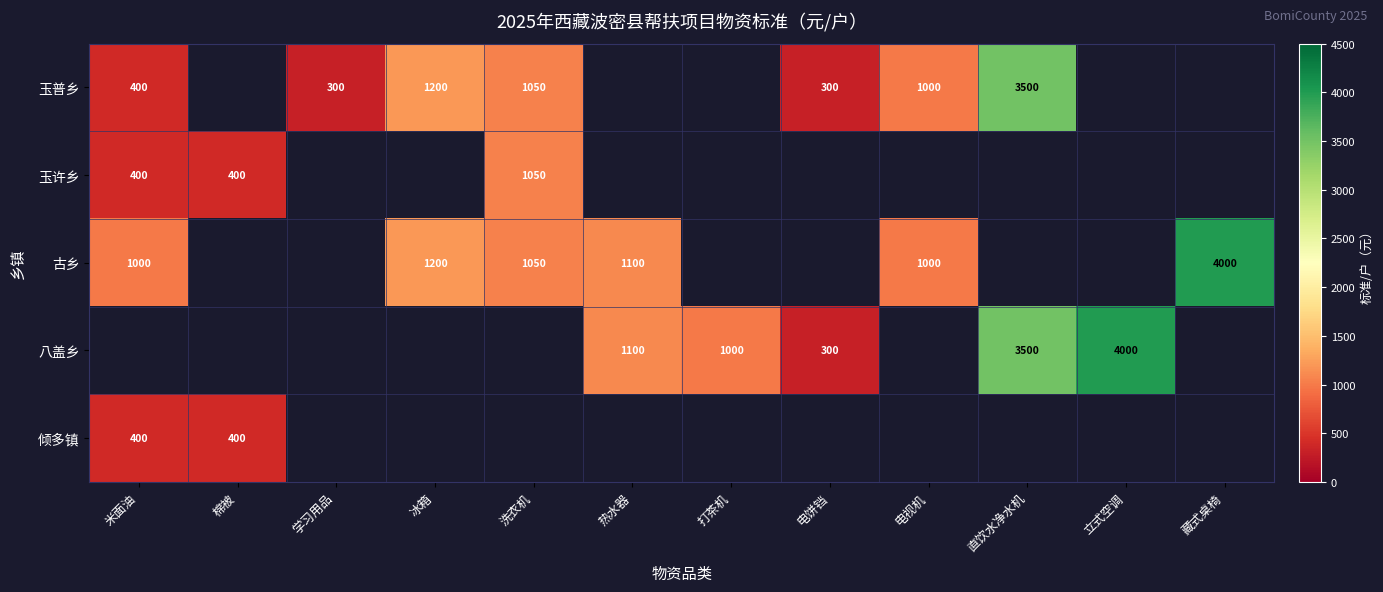

At how many categories does at least one series exceed 745?

9